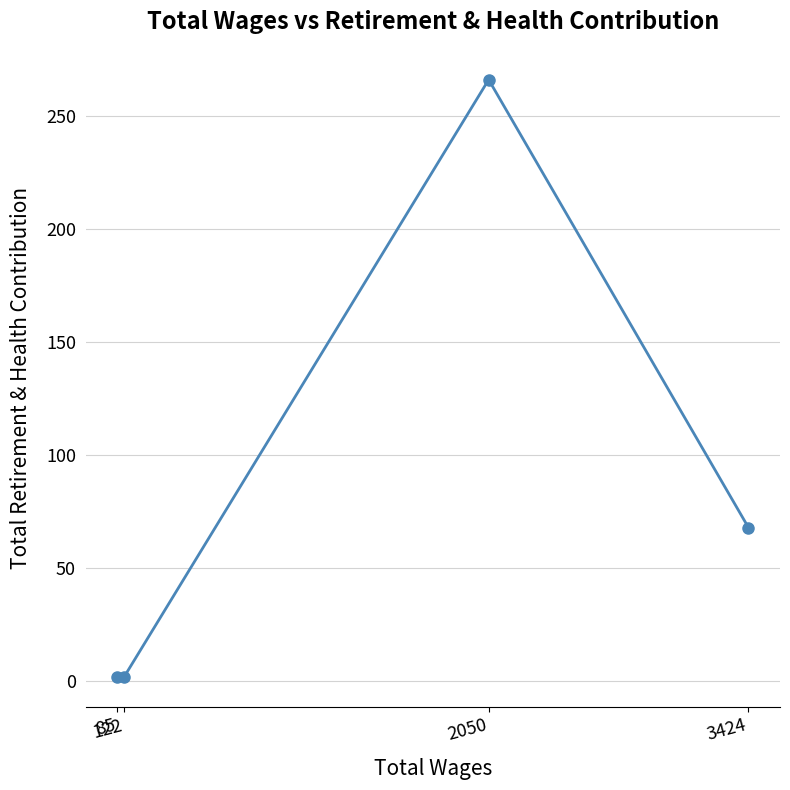

Reading left to right, extract all data points from this chart.

85=2	122=2	2050=266	3424=68